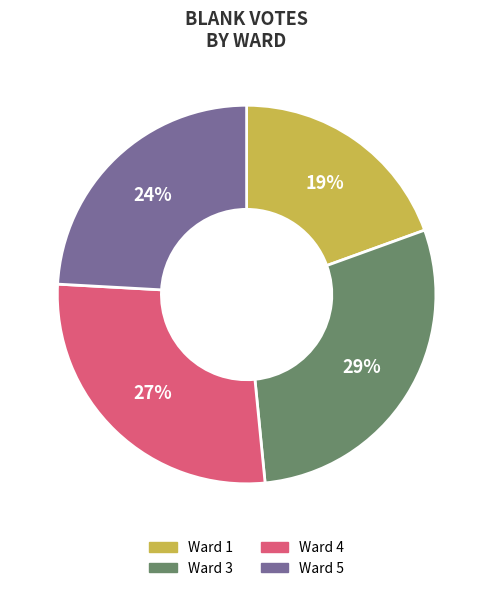

True or false: Ward 4 accounts for 27% of the total.

True